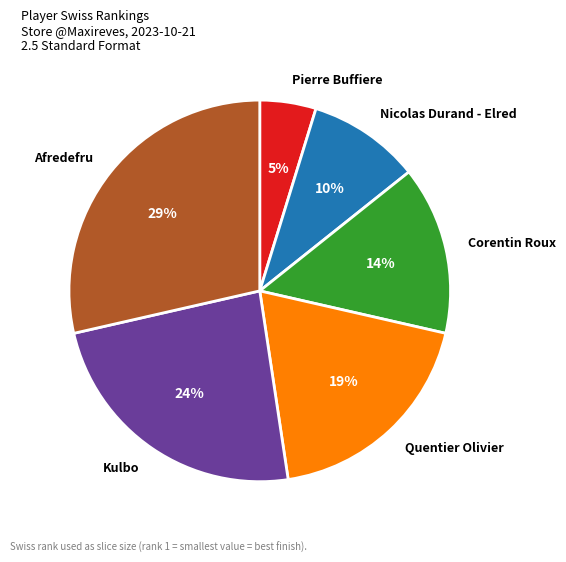

To the nearest percent, what portion does Quentier Olivier represent?

19%